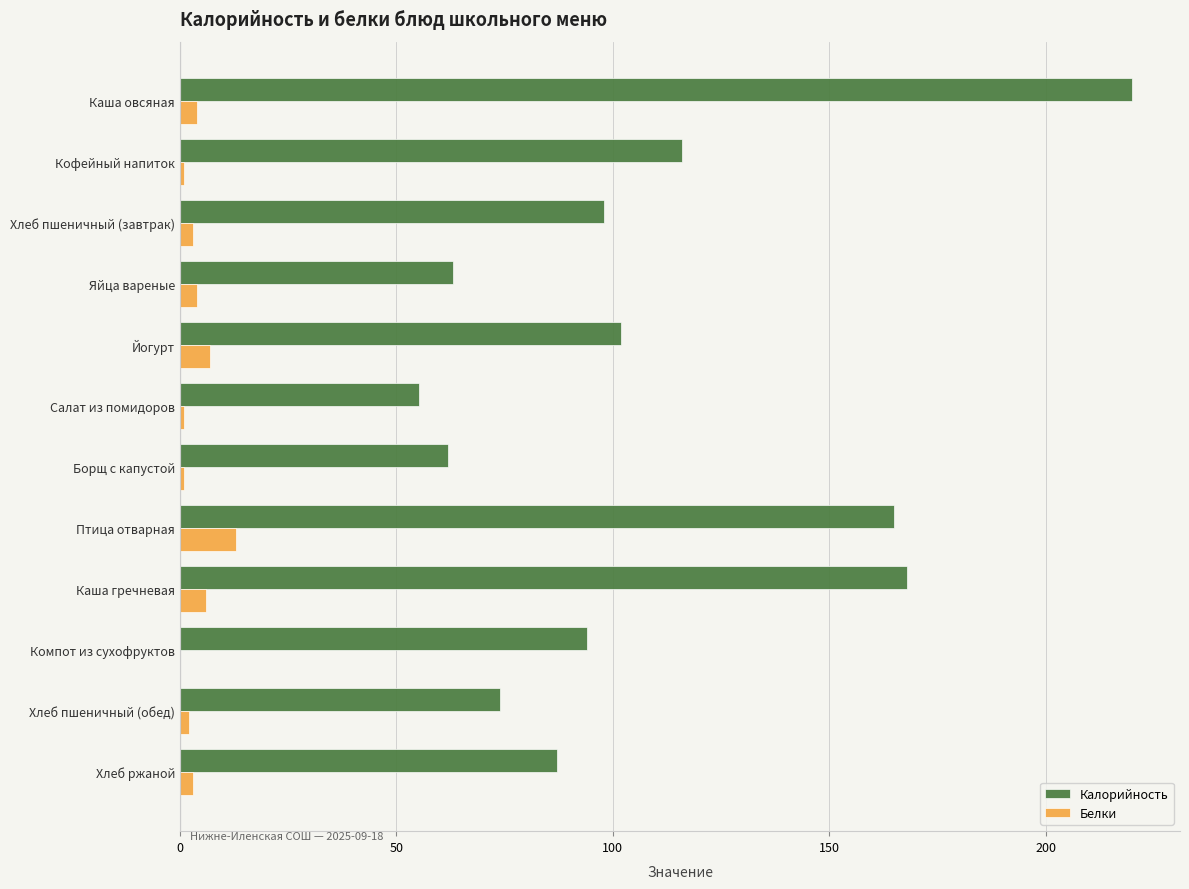

What is the maximum value for Калорийность?

220.0